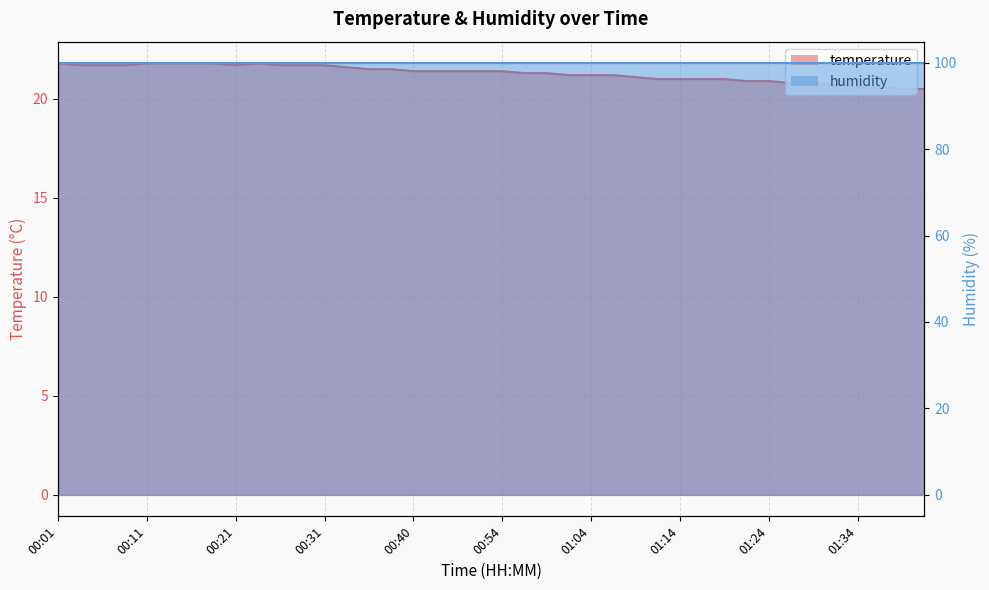

At which category does the data reach its first local valley?

00:21